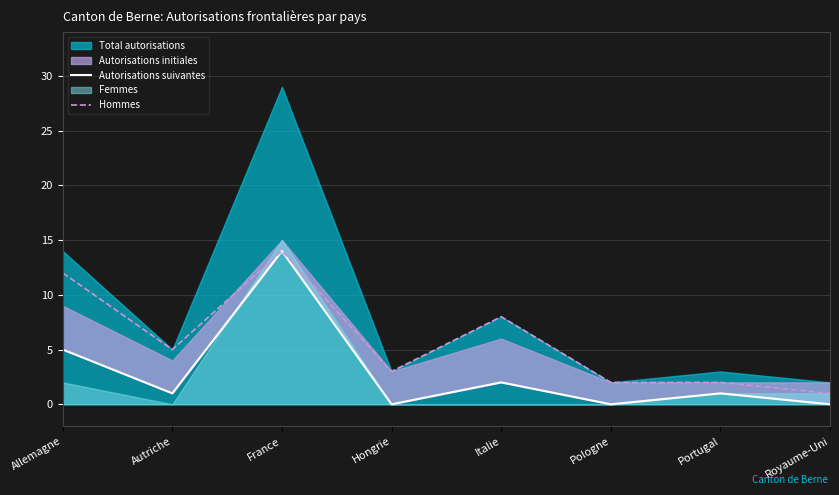

Reading right to left, extract all data points from this chart.

Autorisations suivantes: 0	1	0	2	0	14	1	5
Hommes: 1	2	2	8	3	14	5	12